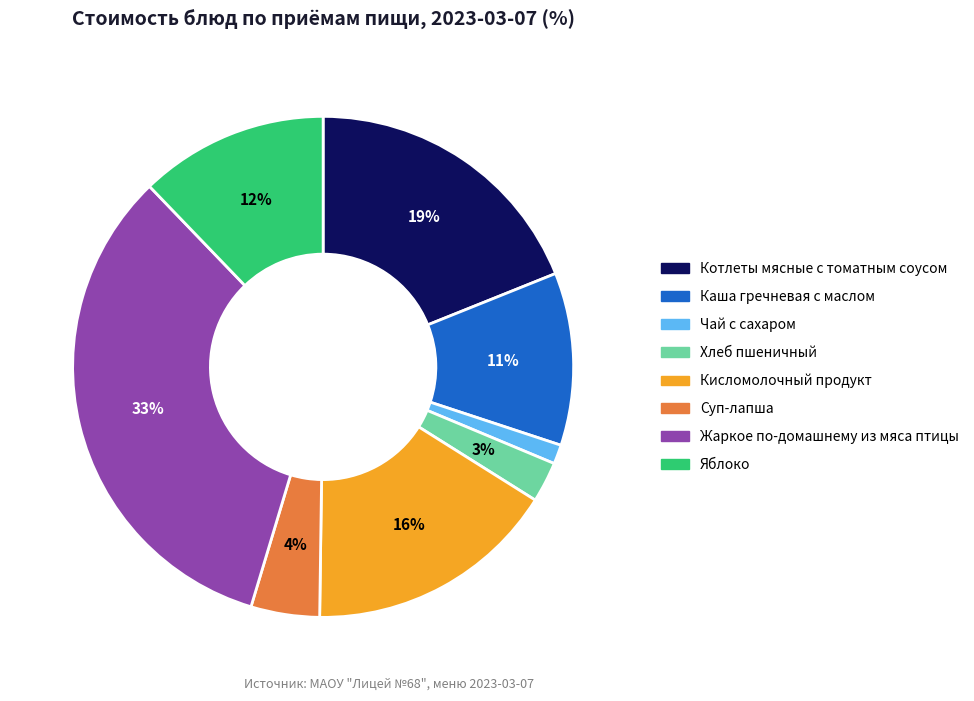

Is the sum of Суп-лапша and Каша гречневая с маслом greater than half?

No